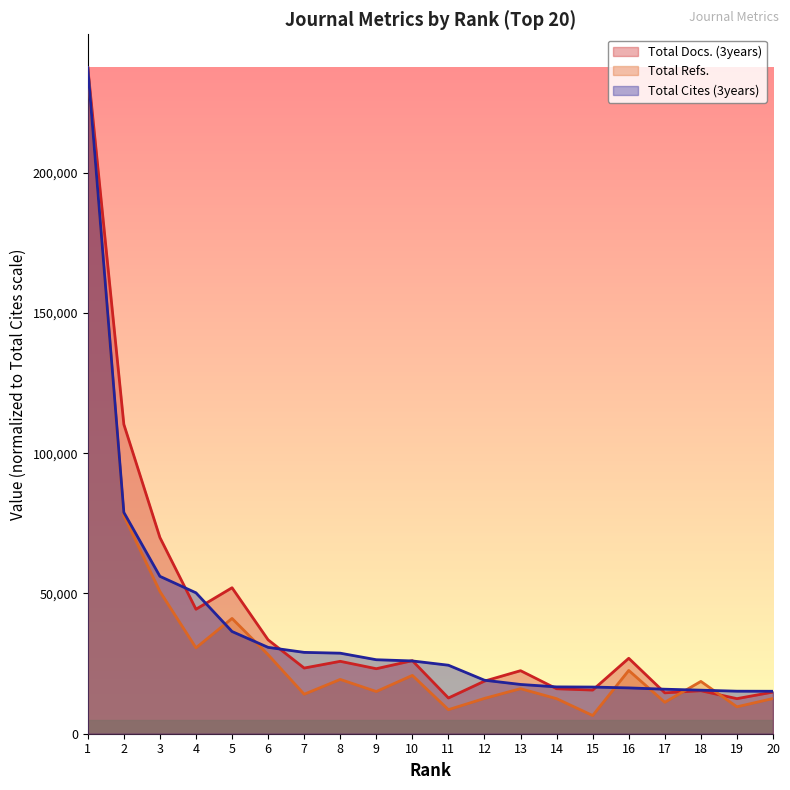

What is the minimum value shown in the chart?

6491.2